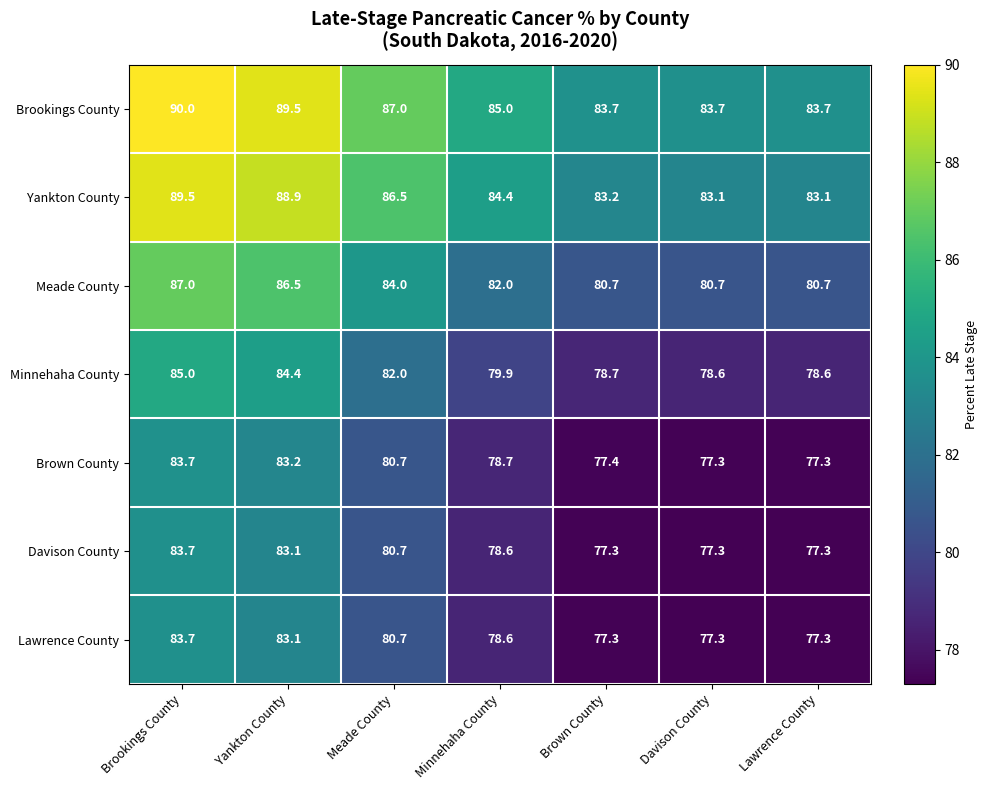

What is the difference between the highest and lowest values at Brookings County?

6.3